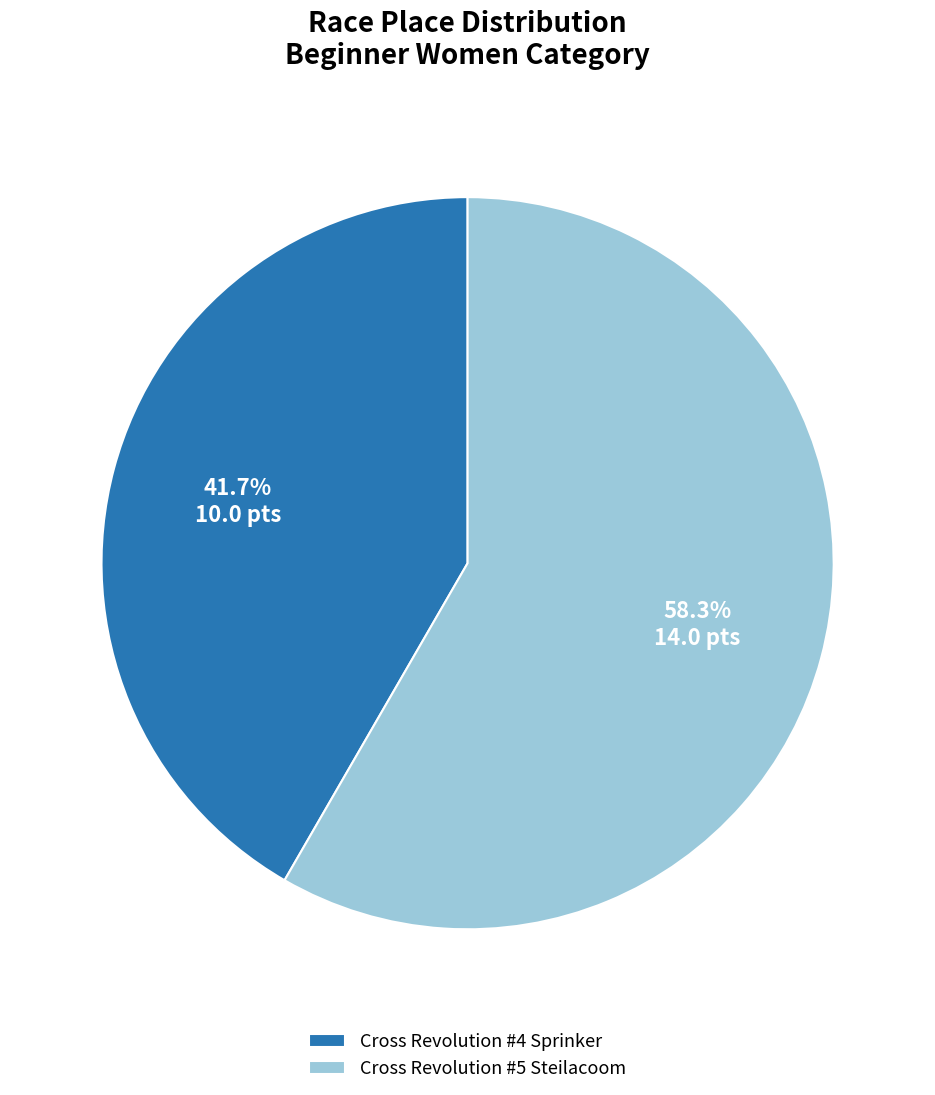

What percentage is the Cross Revolution #5 Steilacoom slice, to the nearest percent?

58%